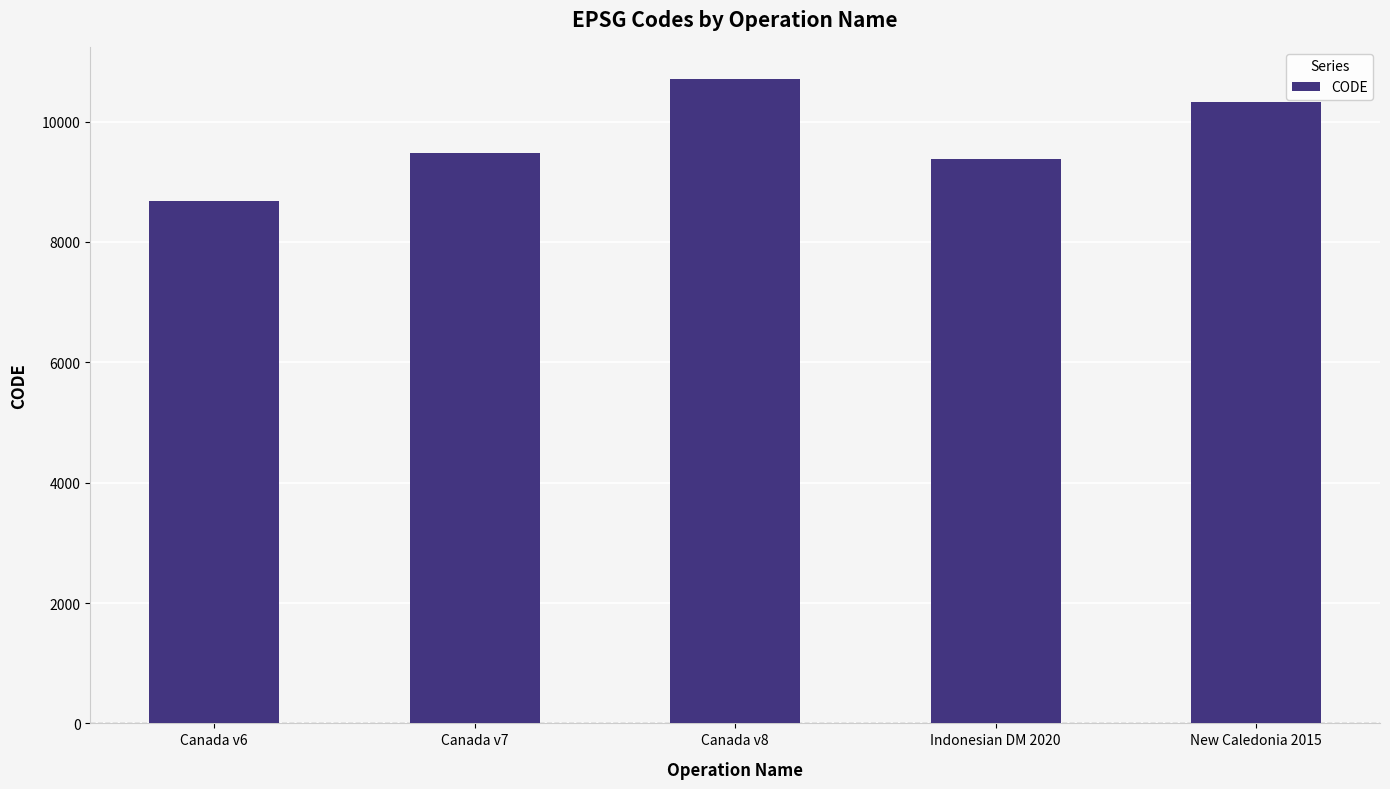

List the labels in order of value, smallest first.

Canada v6, Indonesian DM 2020, Canada v7, New Caledonia 2015, Canada v8